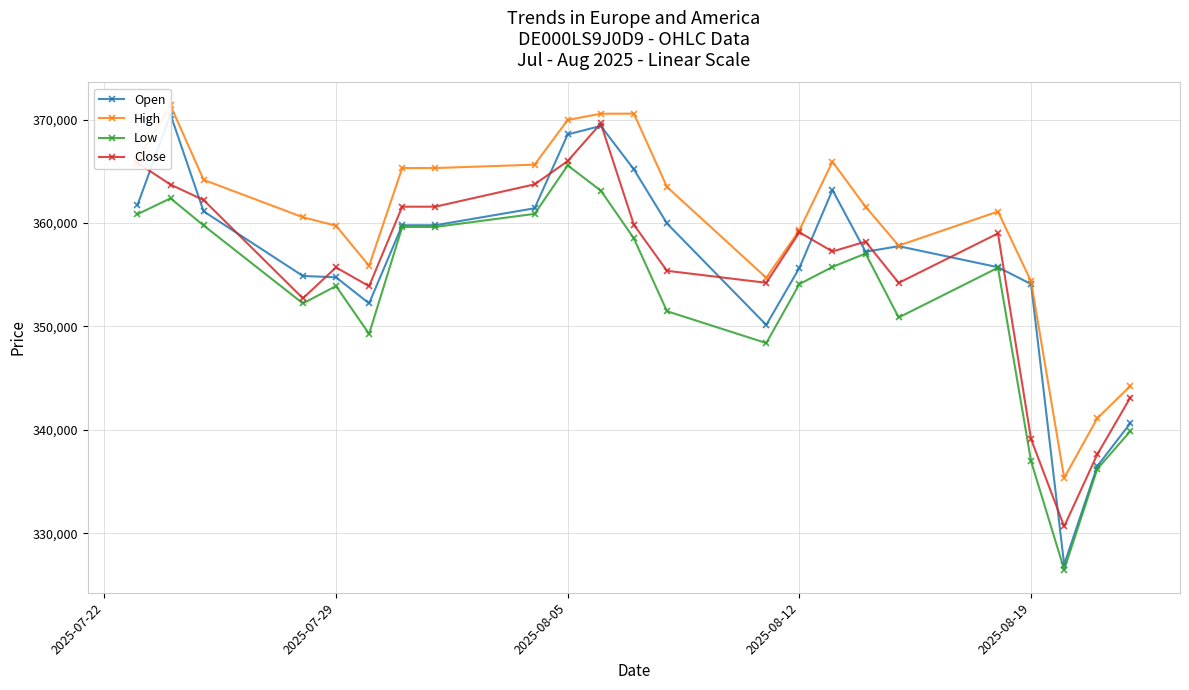

Reading left to right, extract all data points from this chart.

Open: 361719	370478	361121	354878	354748	352229	359780	359780	361421	368556	369381	365180	359953	350143	355656	363188	357217	357755	355724	354091	326983	336485	340649
High: 366096	371357	364167	360553	359731	355858	365309	365309	365636	369954	370559	370567	363478	354702	359294	365920	361561	357811	361101	354354	335351	341116	344245
Low: 360844	362383	359759	352225	353904	349277	359615	359615	360879	365561	363131	358509	351470	348390	354092	355753	357044	350864	355673	336971	326500	336219	339877
Close: 365809	363711	362214	352715	355704	353889	361573	361573	363732	365982	369616	359821	355376	354217	359097	357244	358194	354209	358989	339107	330662	337626	343125